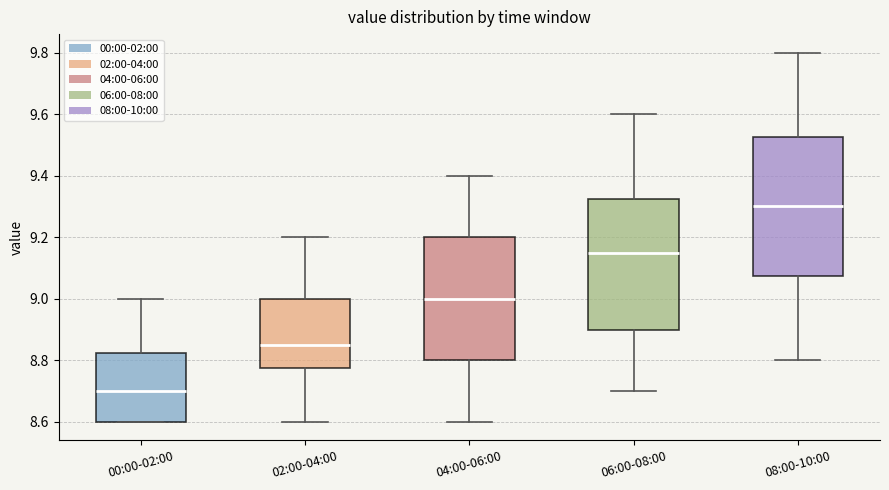

Which box's median line is the highest?

08:00-10:00